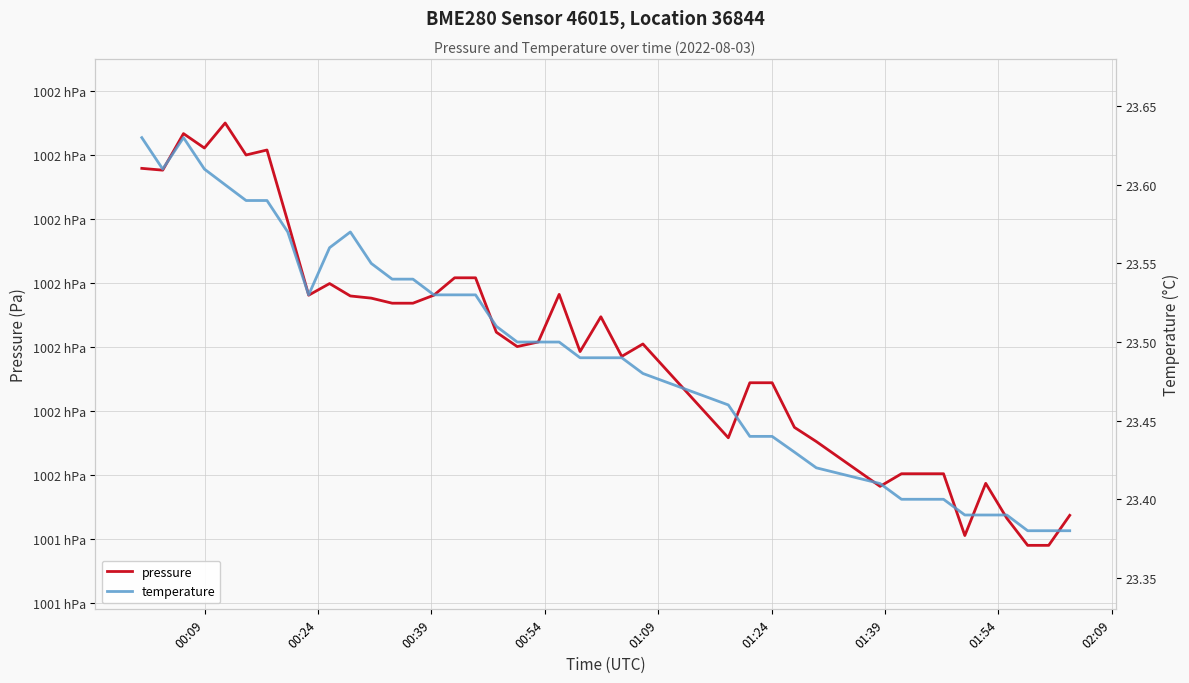

What are all the series names shown in the legend?

pressure, temperature